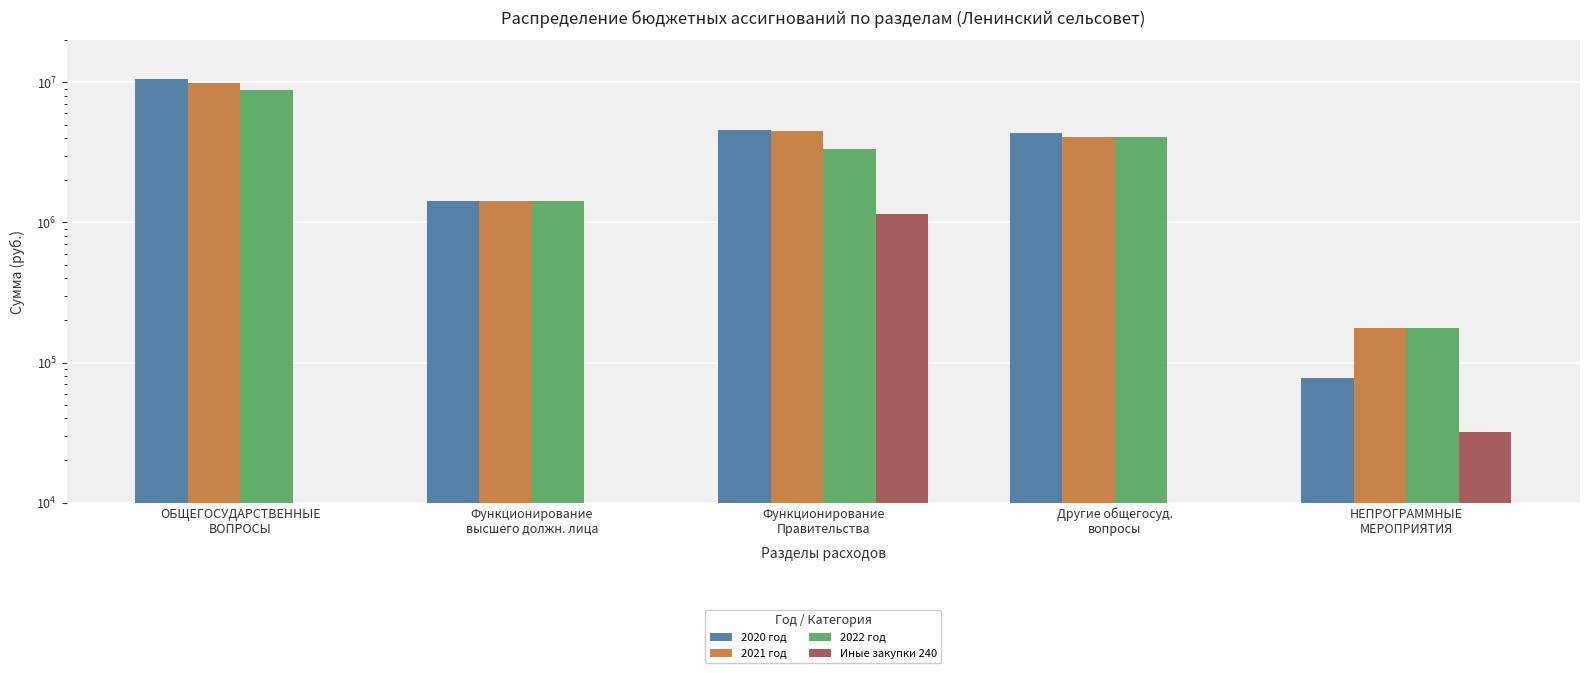

What are all the series names shown in the legend?

2020 год, 2021 год, 2022 год, Иные закупки 240